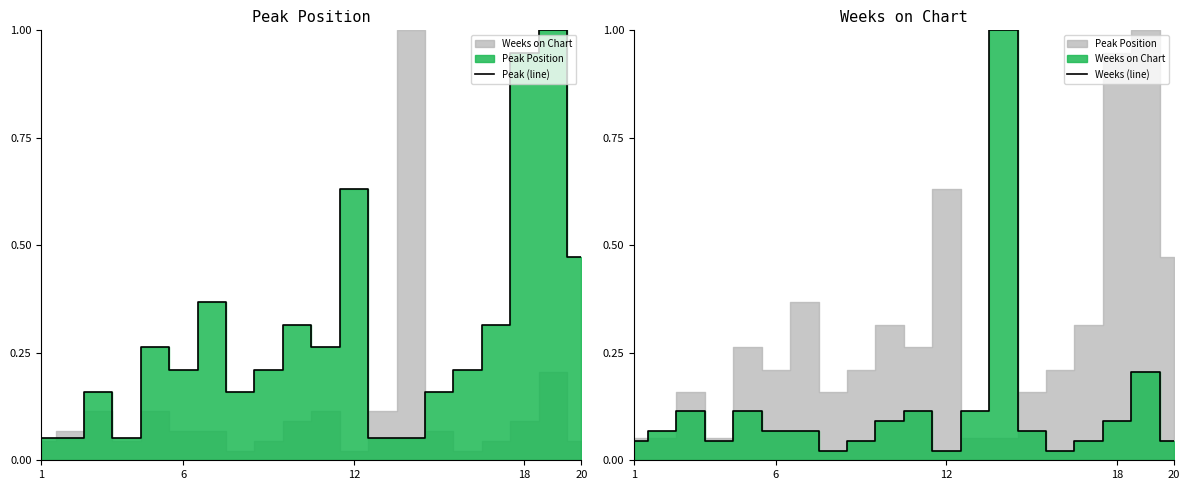

List the series in order of their peak value, lowest first.

Peak (line), Weeks (line)